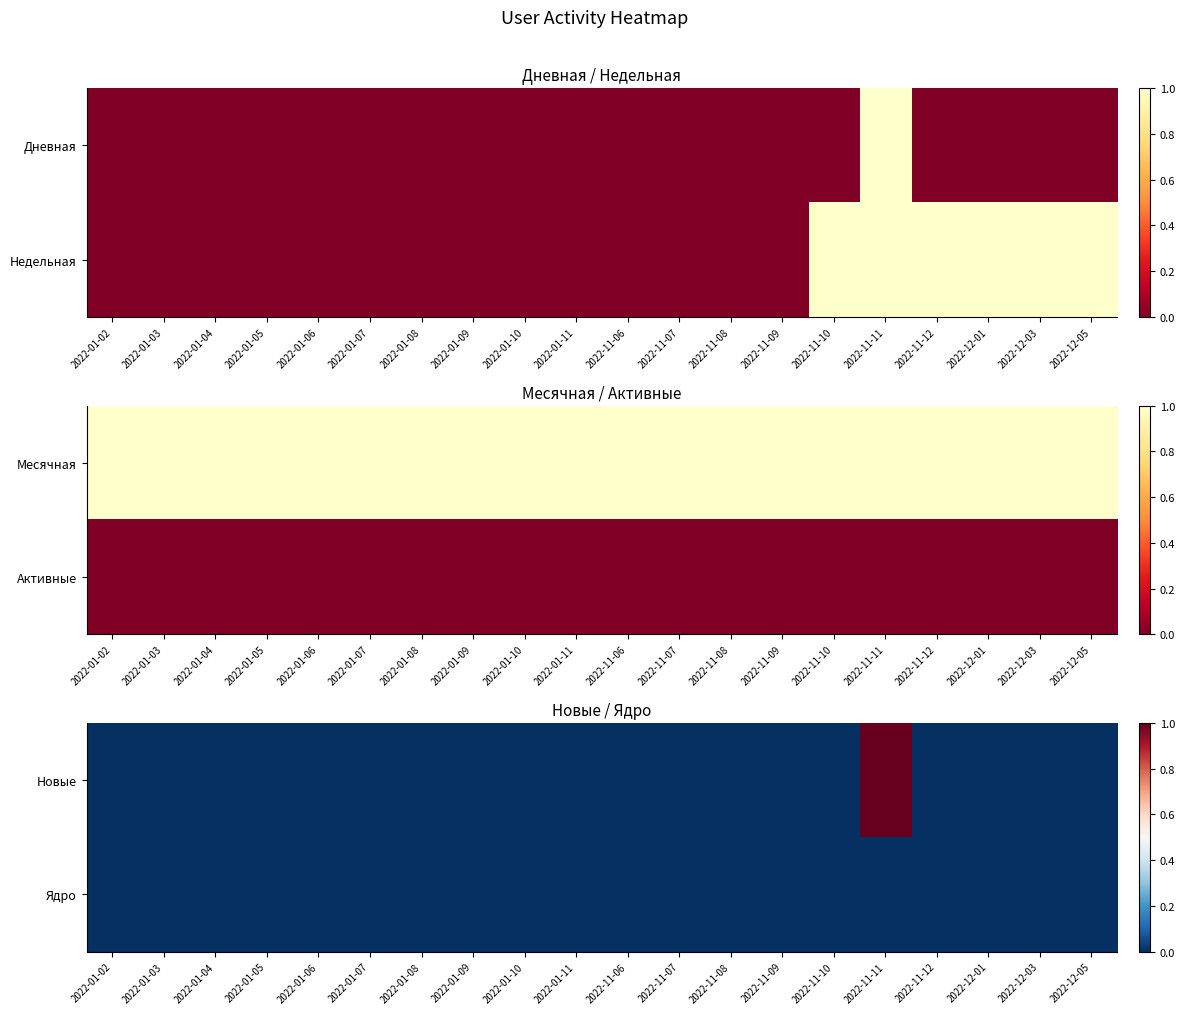

How many categories are shown in the chart?

20